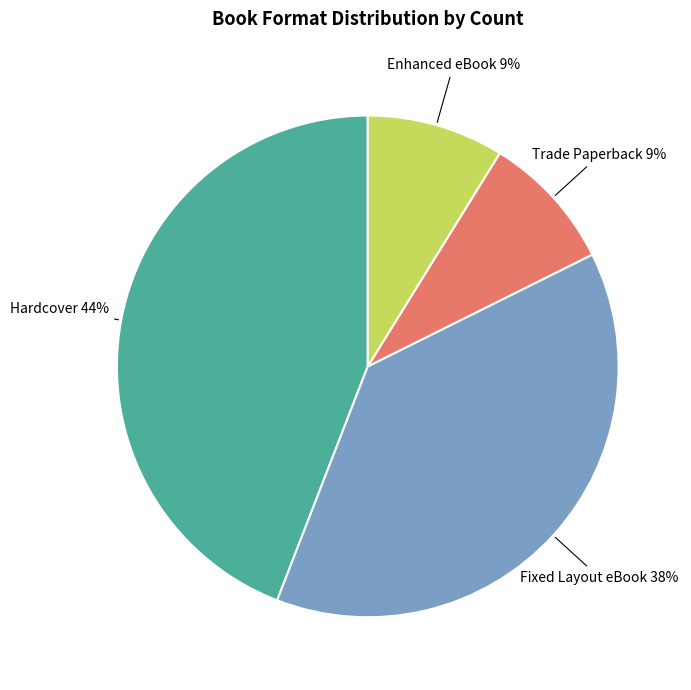

The Trade Paperback slice represents 2% of the pie. True or false?

False